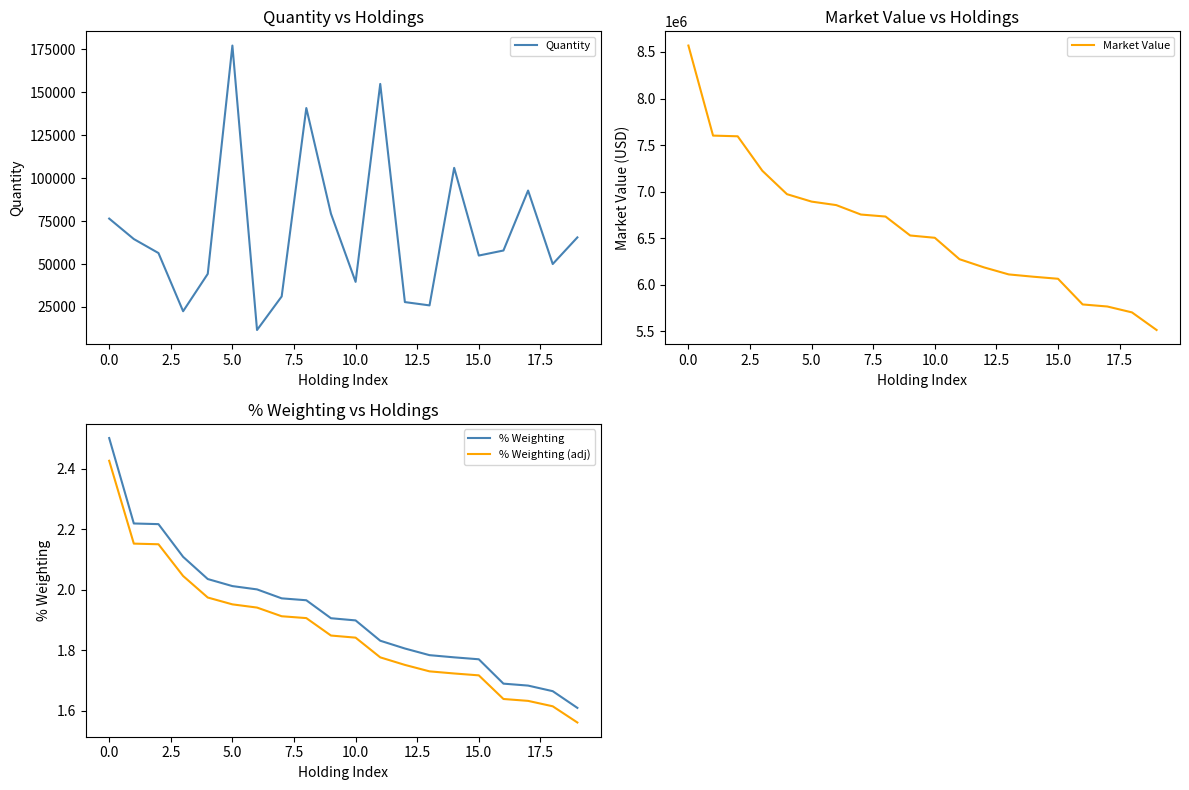

Reading left to right, what are all the values shown in this chart?

Quantity: 76441.0	64535.0	56379.0	22507.0	44264.0	177167.0	11591.0	31118.0	140804.0	79274.0	39605.0	154829.0	27841.0	25914.0	105973.0	54928.0	57865.0	92768.0	49993.0	65492.0
Market Value: 8569036.1	7602223.0	7594815.1	7224747.0	6973350.6	6893568.0	6856076.5	6754784.3	6733247.3	6529799.4	6505121.2	6275219.4	6187105.4	6111816.9	6087089.1	6065149.8	5789393.2	5767386.6	5704201.3	5515081.3
% Weighting: 2.5	2.2	2.2	2.1	2.0	2.0	2.0	2.0	2.0	1.9	1.9	1.8	1.8	1.8	1.8	1.8	1.7	1.7	1.7	1.6
% Weighting (adj): 2.4	2.2	2.2	2.0	2.0	2.0	1.9	1.9	1.9	1.8	1.8	1.8	1.8	1.7	1.7	1.7	1.6	1.6	1.6	1.6